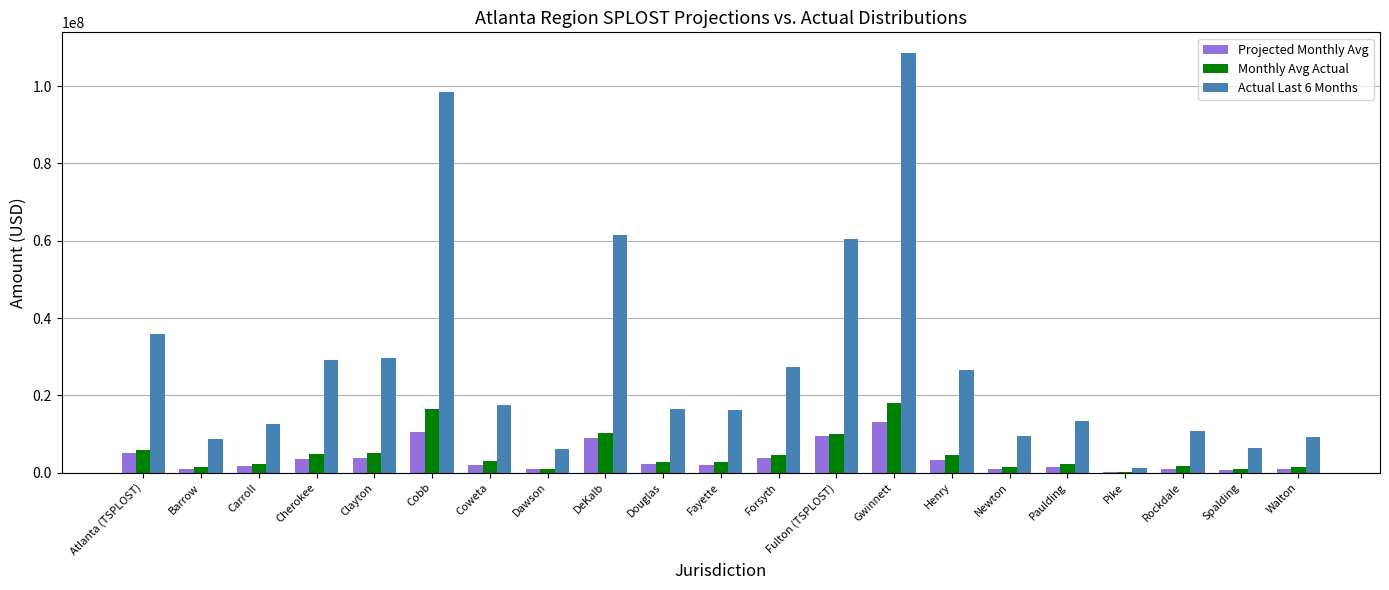

At which category does the chart reach its peak across all series?

Gwinnett